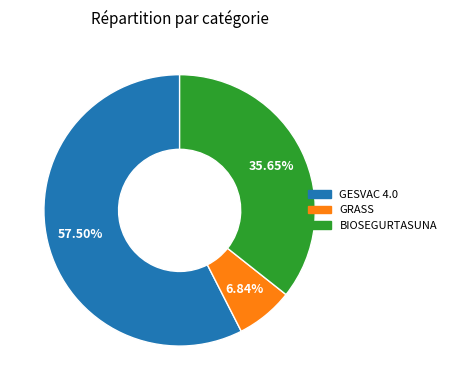

How many slices are in this pie chart?

3